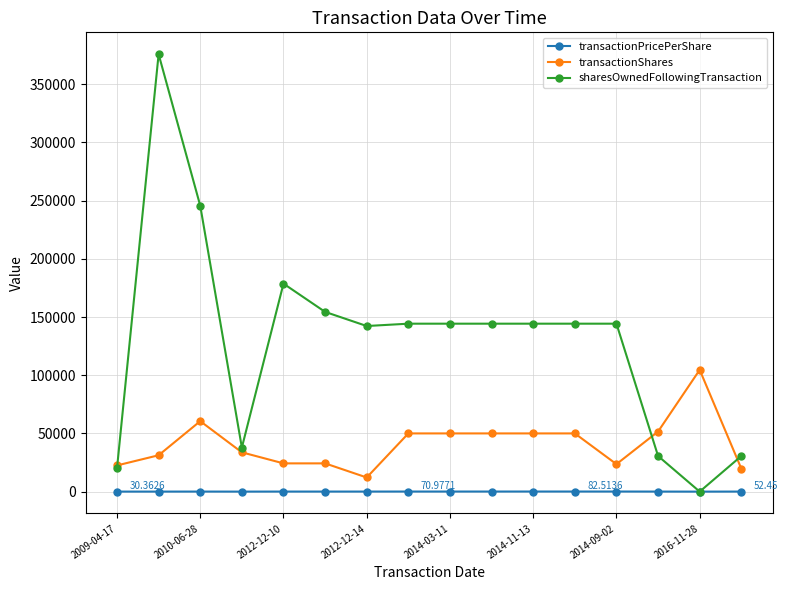

True or false: transactionShares and transactionPricePerShare intersect in this chart.

False